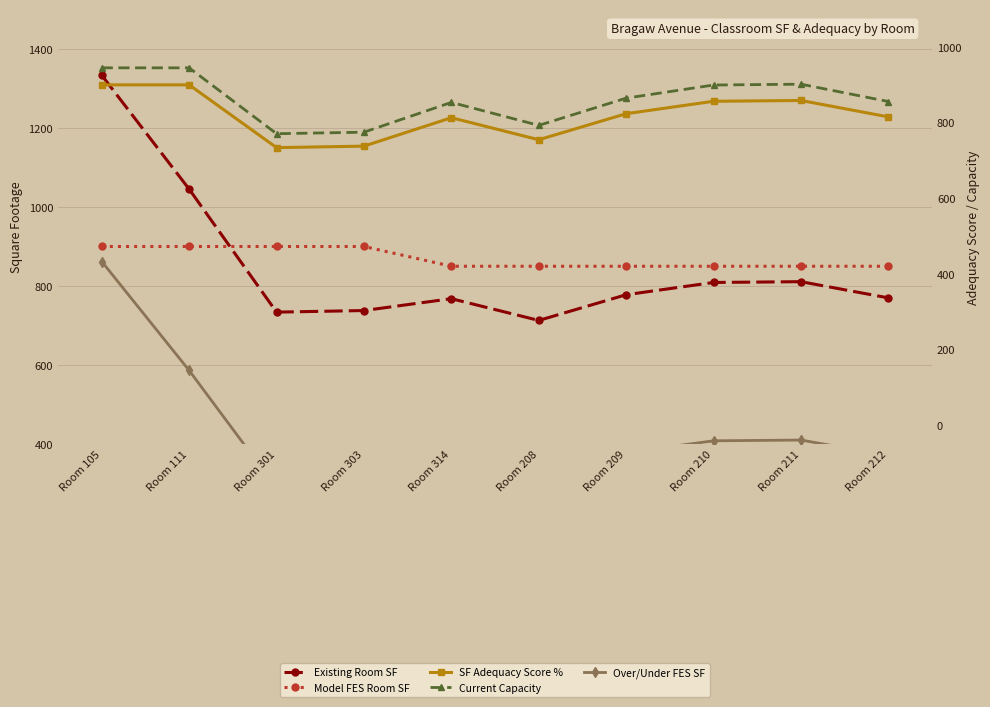

At which category does the chart reach its minimum across all series?

Room 301